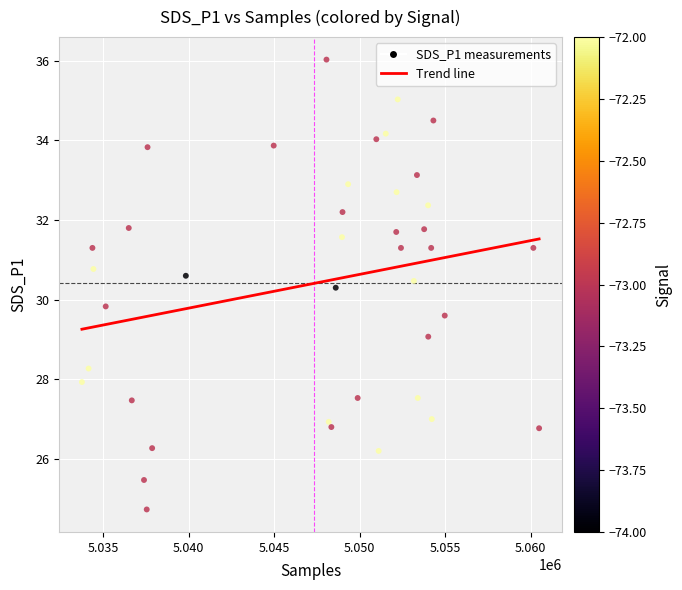

What Y value in the scatter plot is closest to 30?

29.8